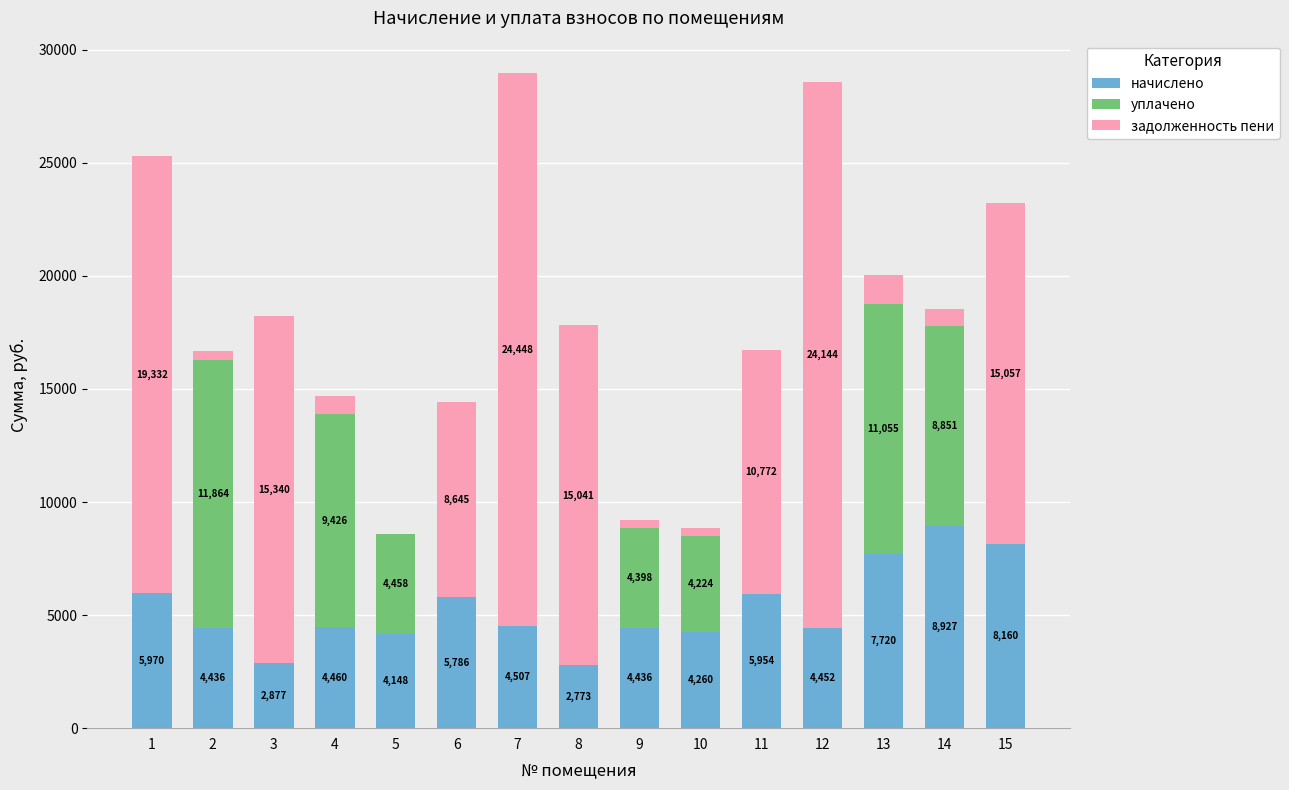

How many categories are shown in the chart?

15